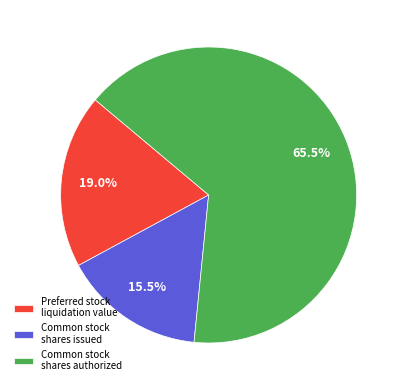

Does Common stock shares authorized represent more than half of the total?

Yes